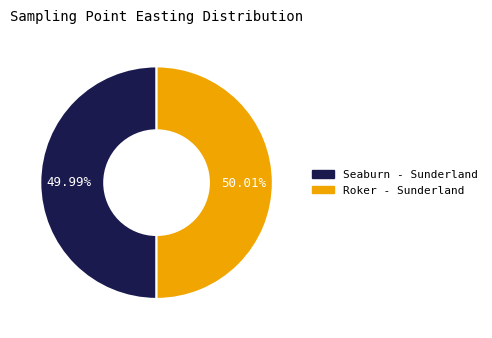

Approximately how many times larger is the value at Roker - Sunderland compared to Seaburn - Sunderland?

1.0